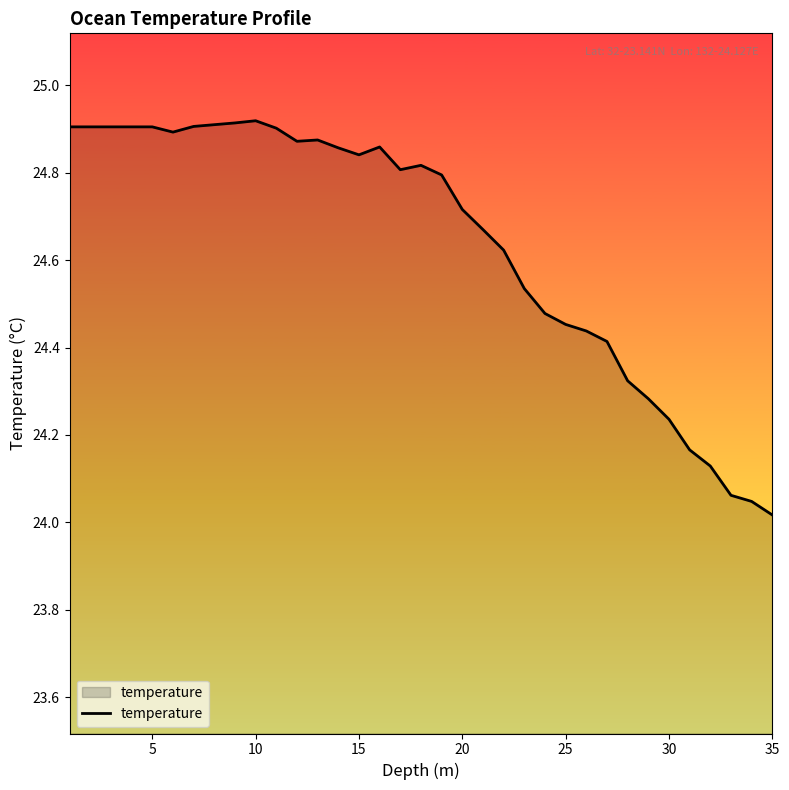

Count the number of categories in the chart.

35